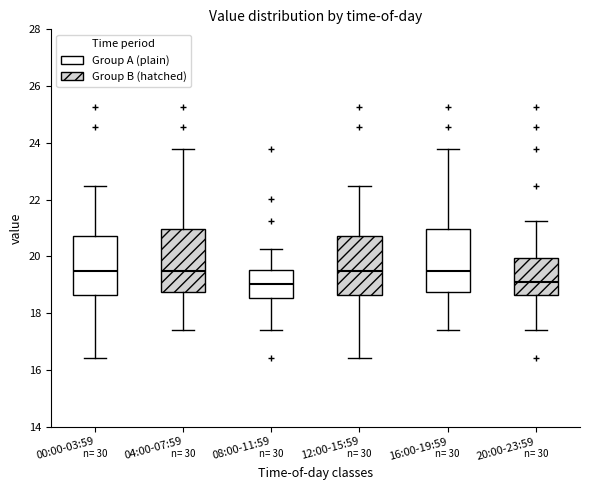

Reading left to right, read every box against the y-axis: the position of its median line, the range the box covers, and the ends of its whiskers. The values are not printed on the chart, so give them approximately, as read against the axis.

00:00-03:59: median 19.4, box 18.6 to 20.8, whiskers 16.4 to 22.4
04:00-07:59: median 19.4, box 18.8 to 21.0, whiskers 17.4 to 23.8
08:00-11:59: median 19.0, box 18.6 to 19.6, whiskers 17.4 to 20.2
12:00-15:59: median 19.4, box 18.6 to 20.8, whiskers 16.4 to 22.4
16:00-19:59: median 19.4, box 18.8 to 21.0, whiskers 17.4 to 23.8
20:00-23:59: median 19.2, box 18.6 to 20.0, whiskers 17.4 to 21.2